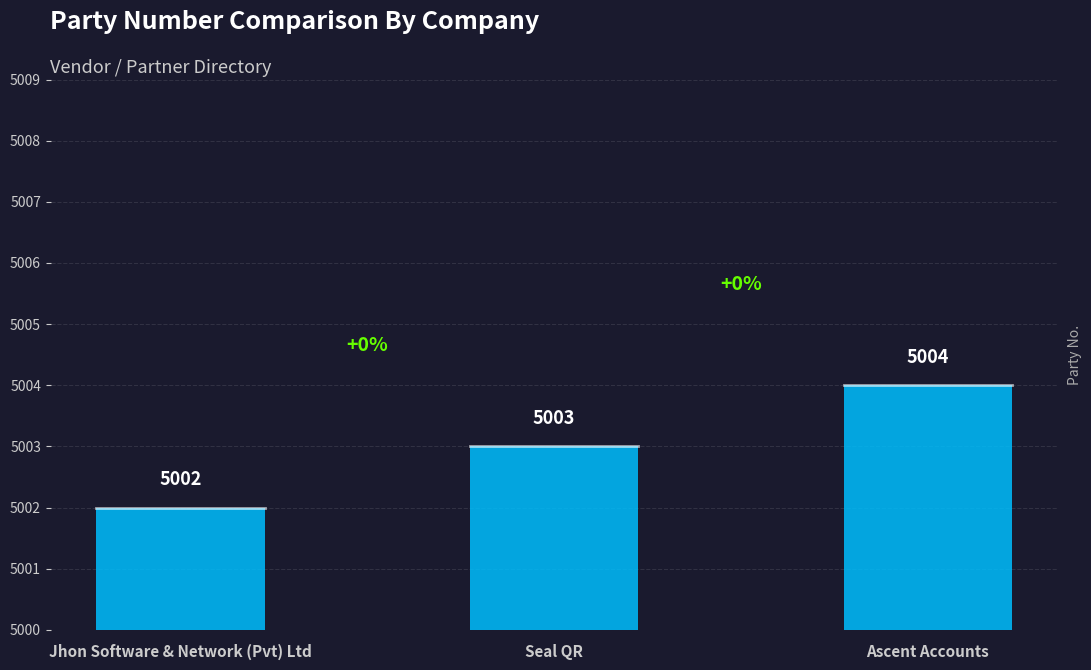

How many series are shown in this chart?

1